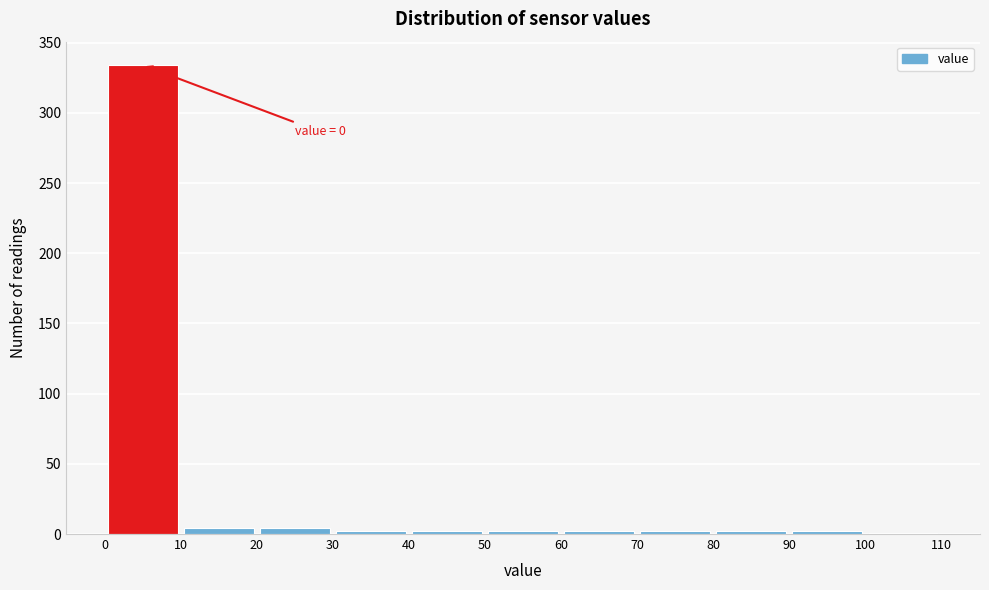

Over which range of the x-axis is the bar tallest?

0 to 10